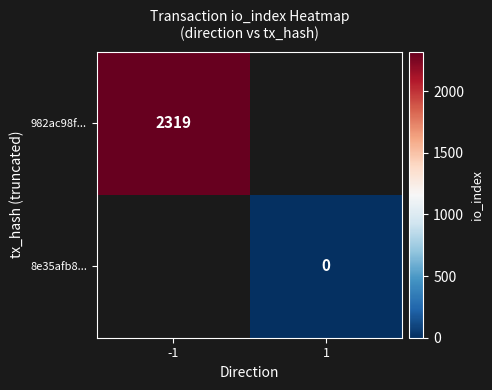

What is the maximum value shown in the chart?

2319.0